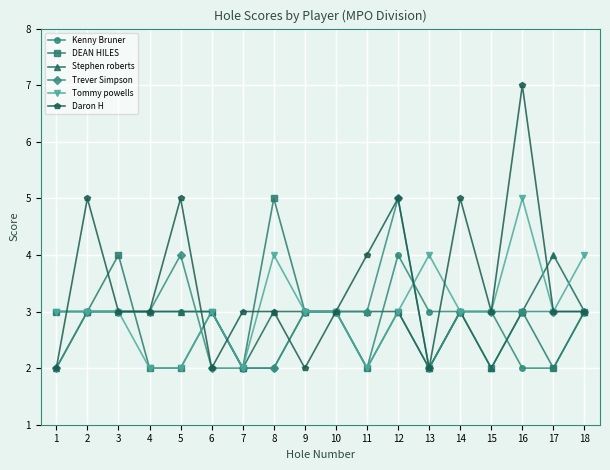

What is the average value of the Trever Simpson series?

3